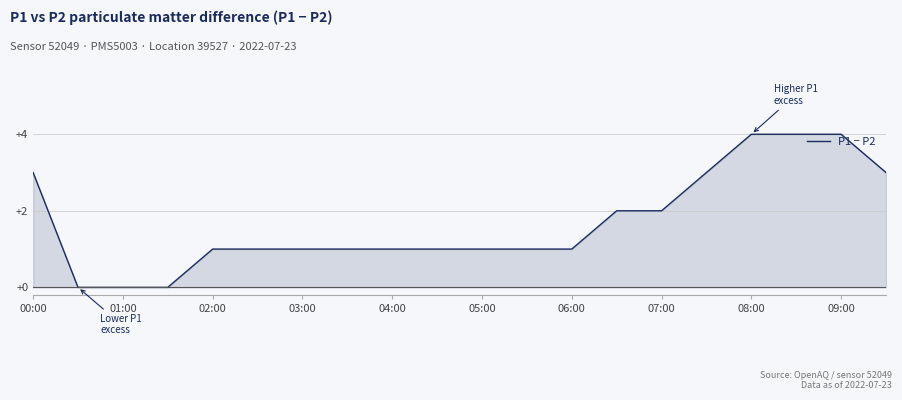

Is it true that P1 − P2 equals 2 at 06:00?

False